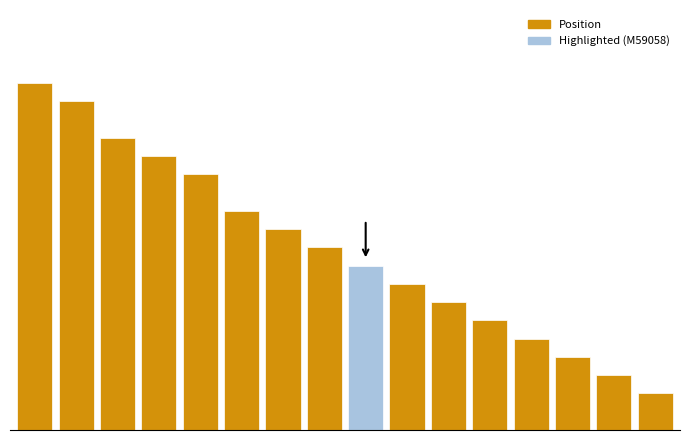

Does the chart contain any negative values?

No